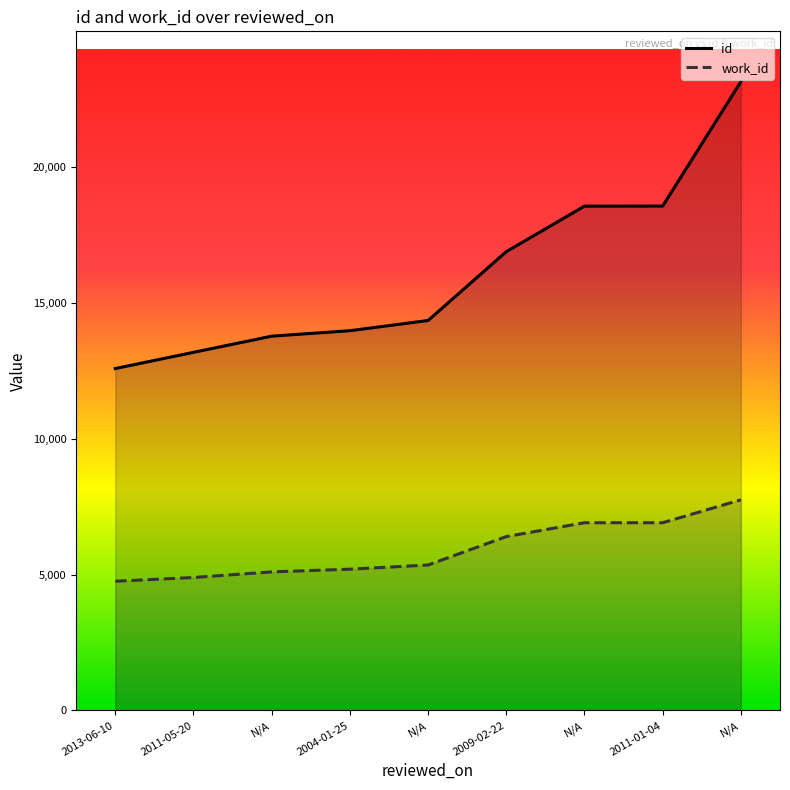

How many data points in id are less than 14353?

4